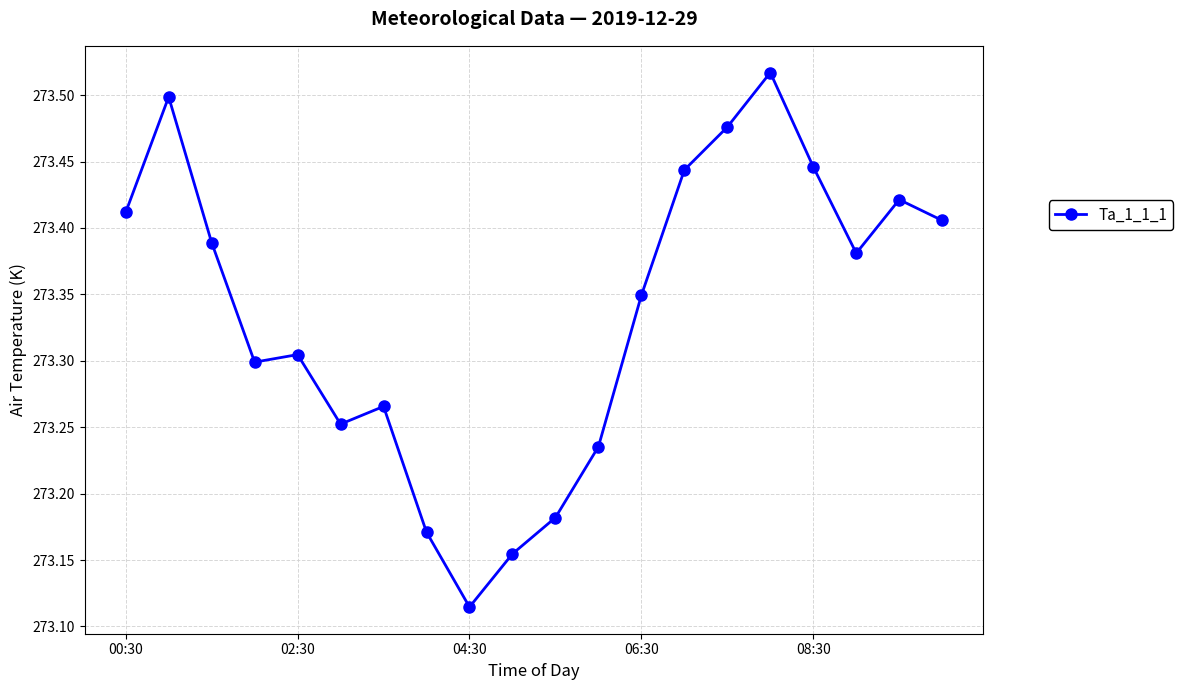

Count the values in the range 273 to 274.

20